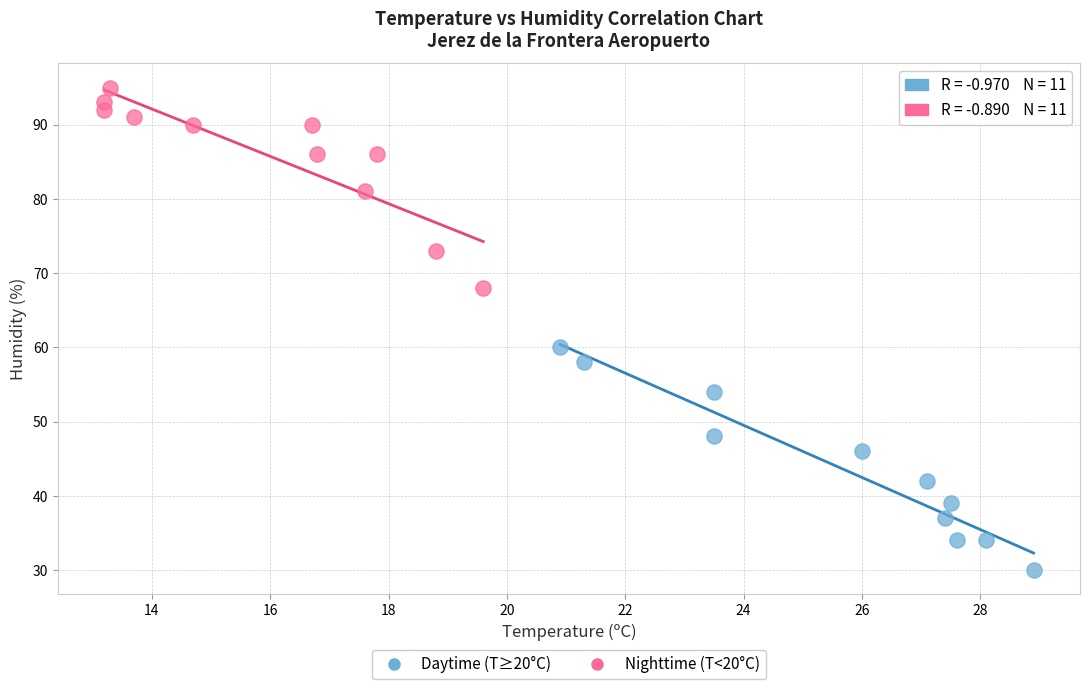

Which series contains the lowest Y value?

Daytime (T≥20°C)